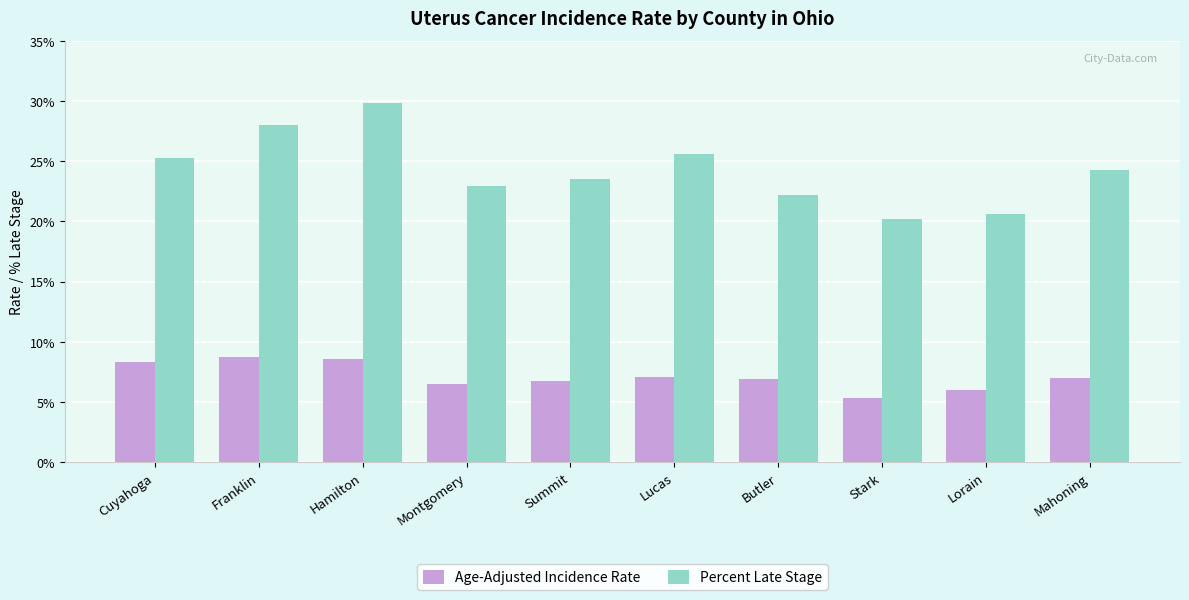

At Summit, list the series in order from smallest to largest.

Age-Adjusted Incidence Rate, Percent Late Stage